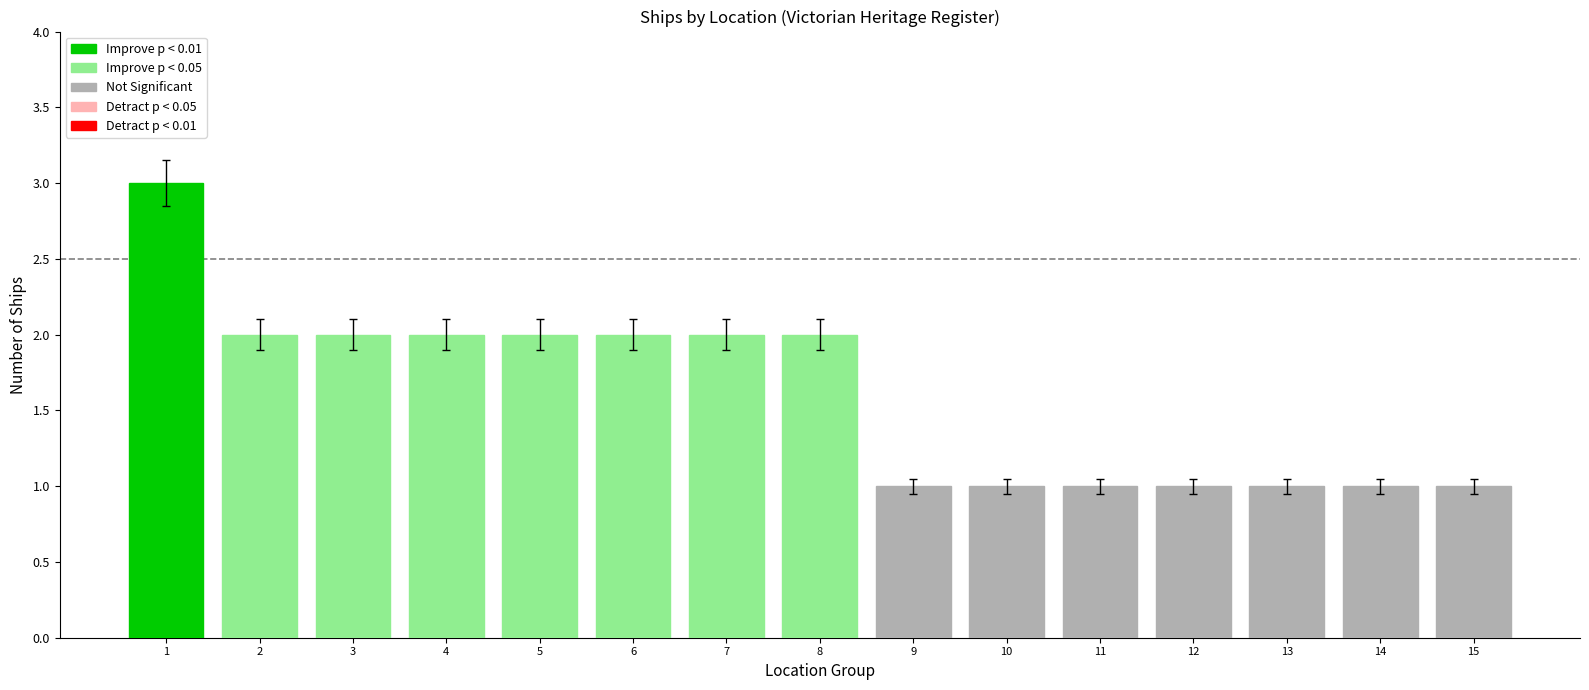

What value does the Improve p < 0.05 series have at 8?

2